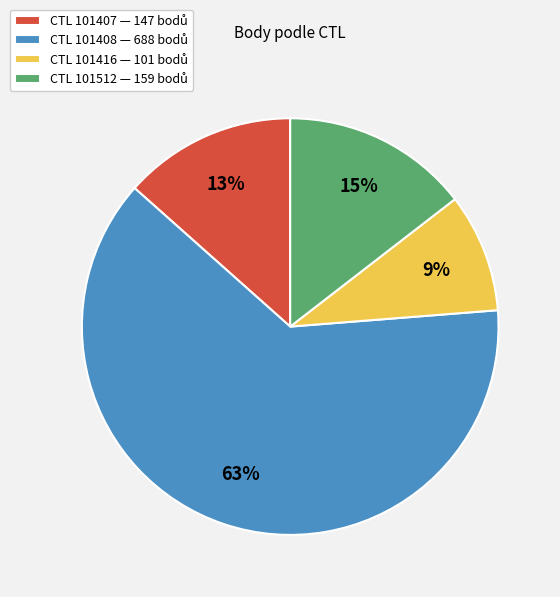

To the nearest percent, what is the average slice percentage?

25%